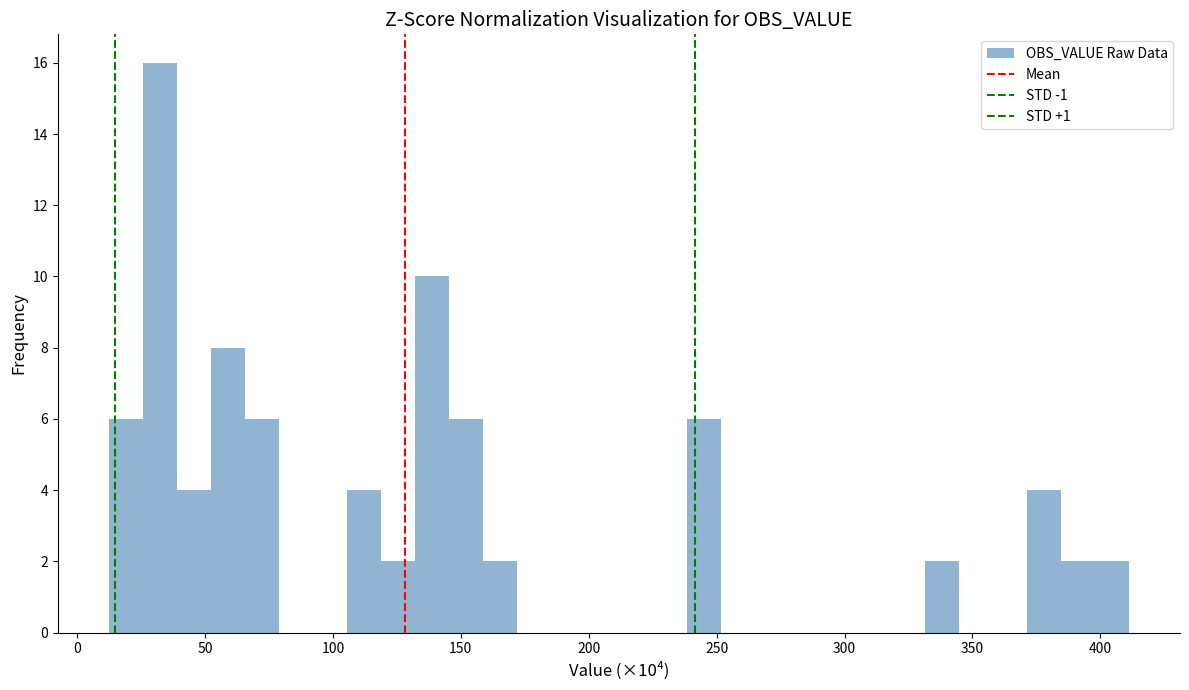

Around what value on the x-axis is the tallest bar? Give the approximate position of its centre, as read against the axis.

30